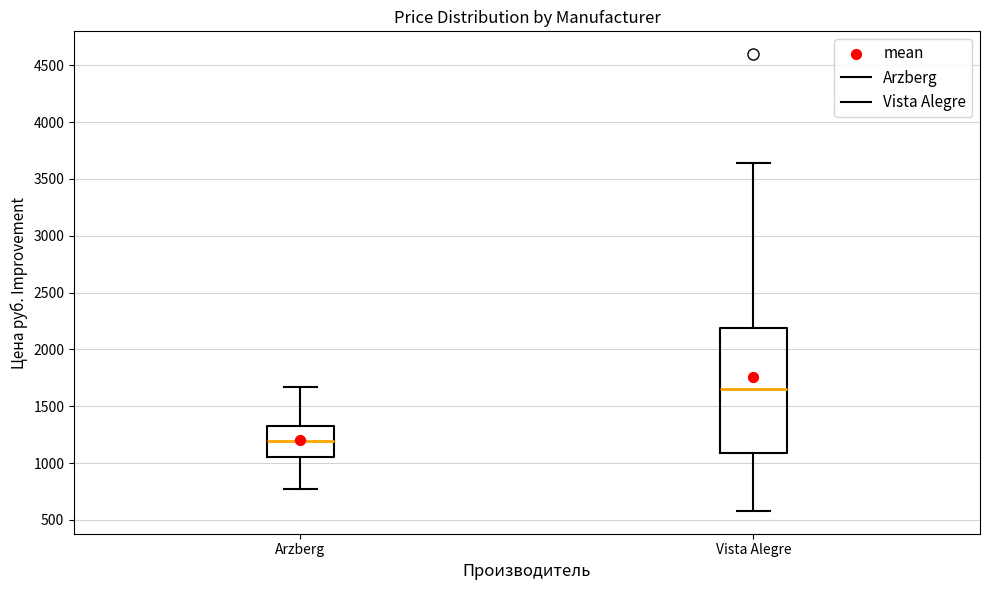

Which box has the highest median line?

Vista Alegre